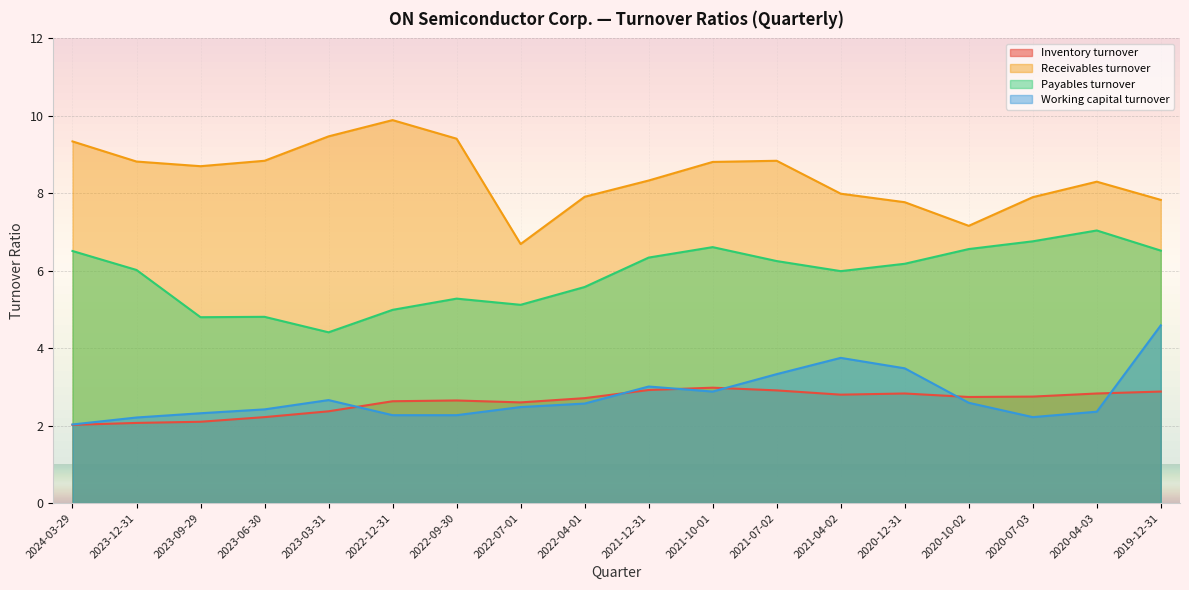

At how many categories does at least one series exceed 2?

18